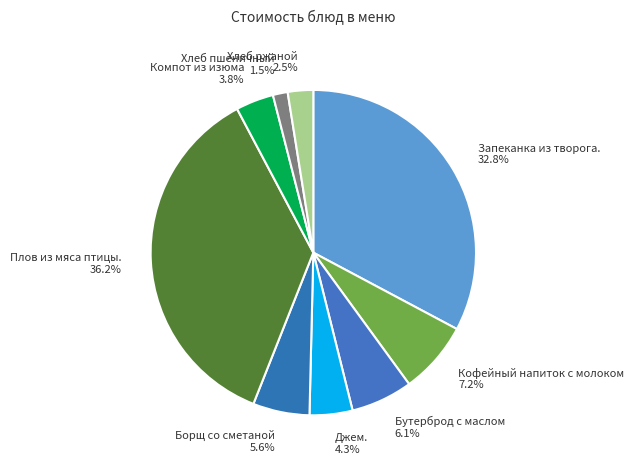

Count the number of slices in the pie.

9